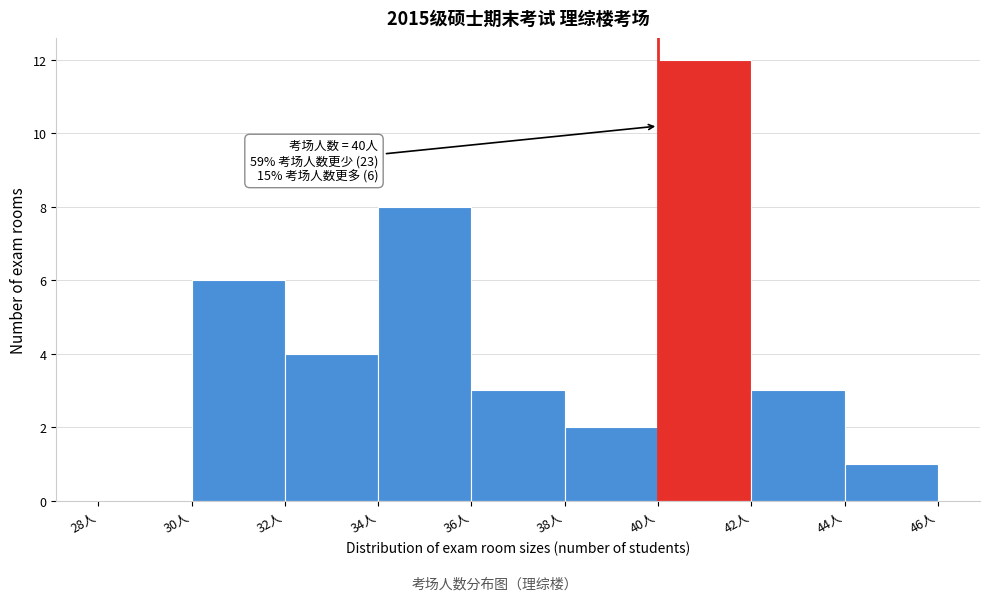

Over which range of the x-axis is the bar tallest?

40 to 42